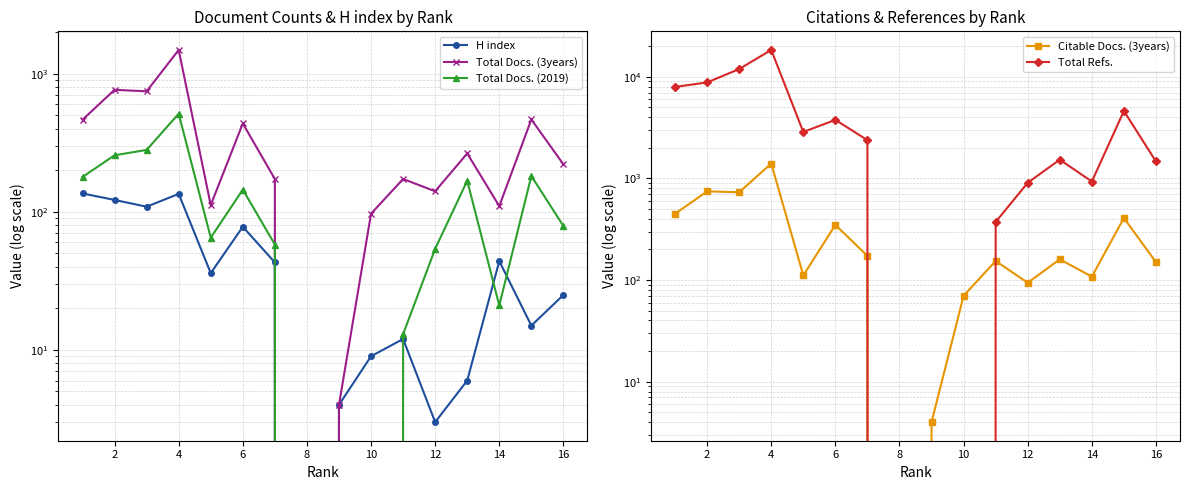

The value of Total Refs. at 10 is -7798. True or false?

False